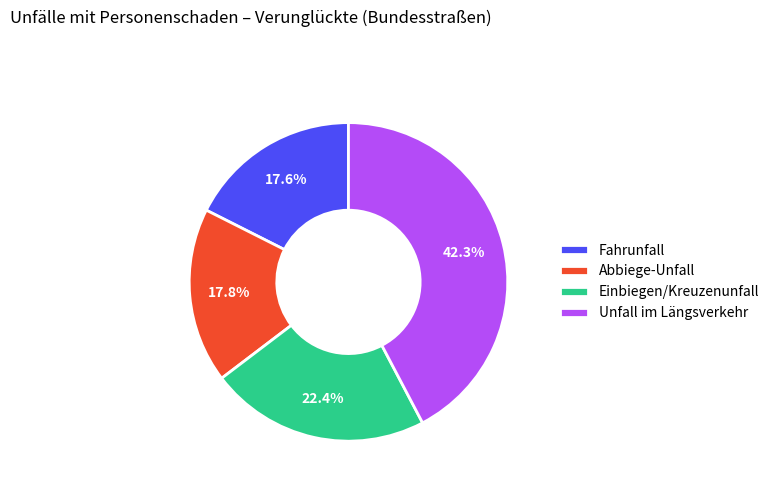

To the nearest percent, what portion does Fahrunfall represent?

18%